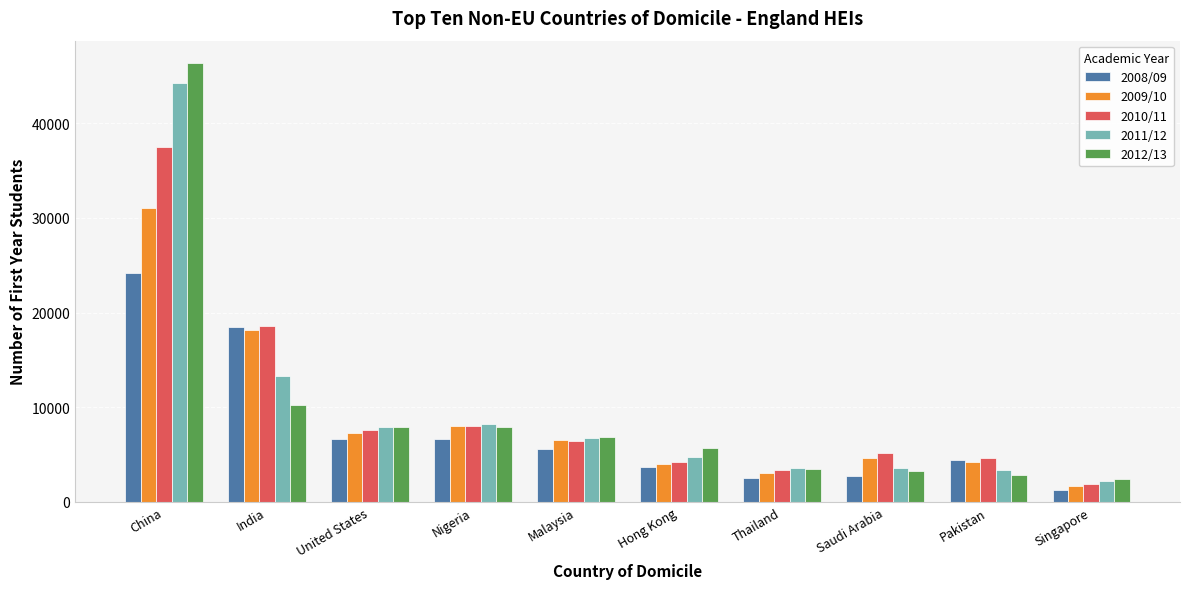

Is the value of 2011/12 at Singapore greater than the value of 2009/10 at Nigeria?

No